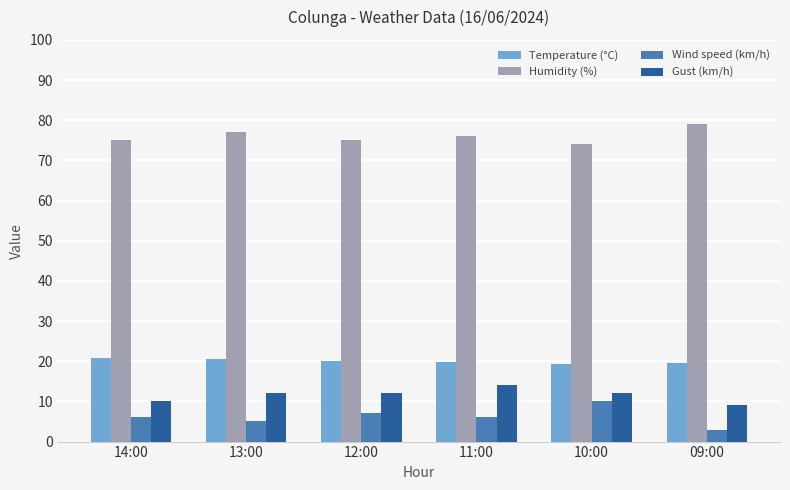

What is the greatest value displayed?

79.0